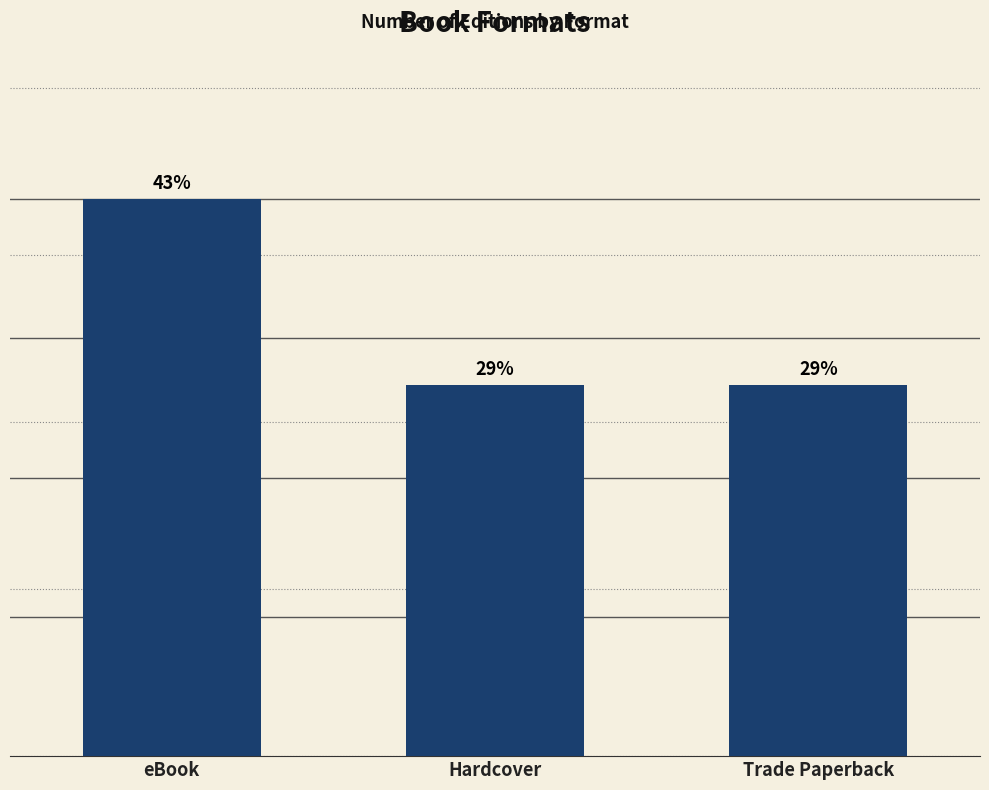

List the labels in order of value, largest first.

eBook, Hardcover, Trade Paperback